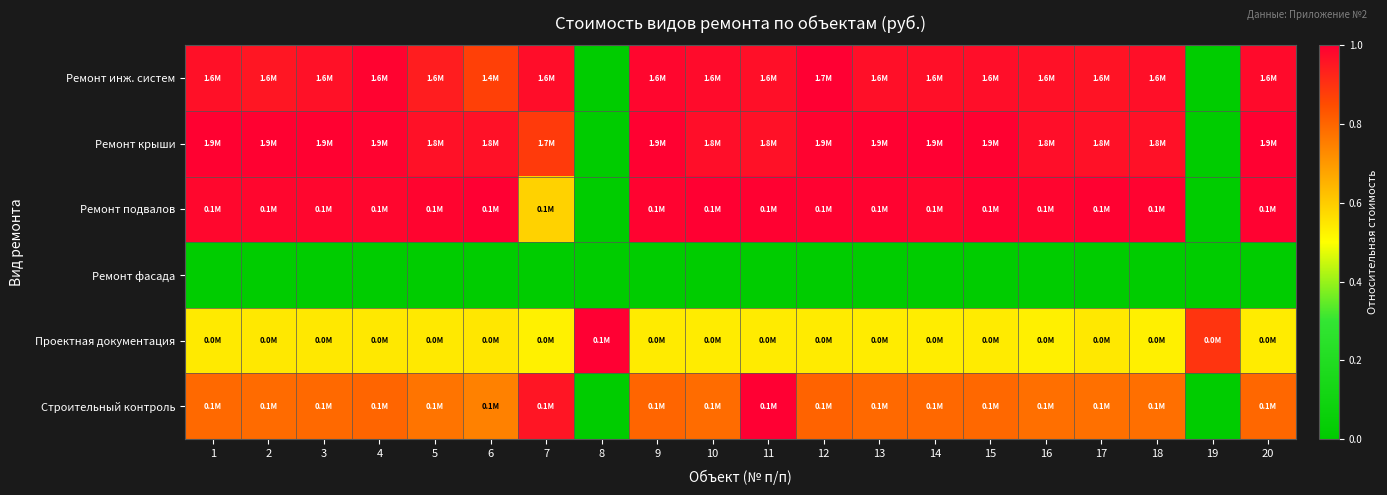

Between 5 and 14, which is larger?

14